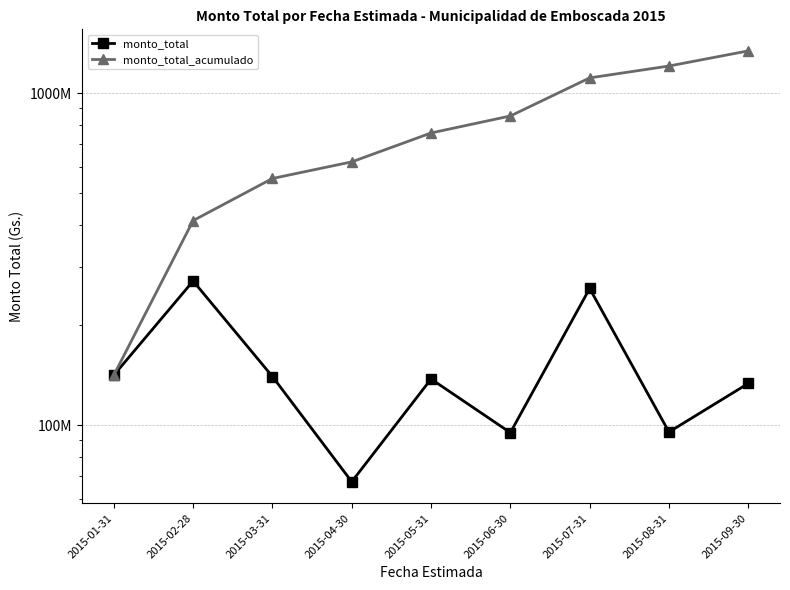

At 2015-02-28, list the series in order from largest to smallest.

monto_total_acumulado, monto_total